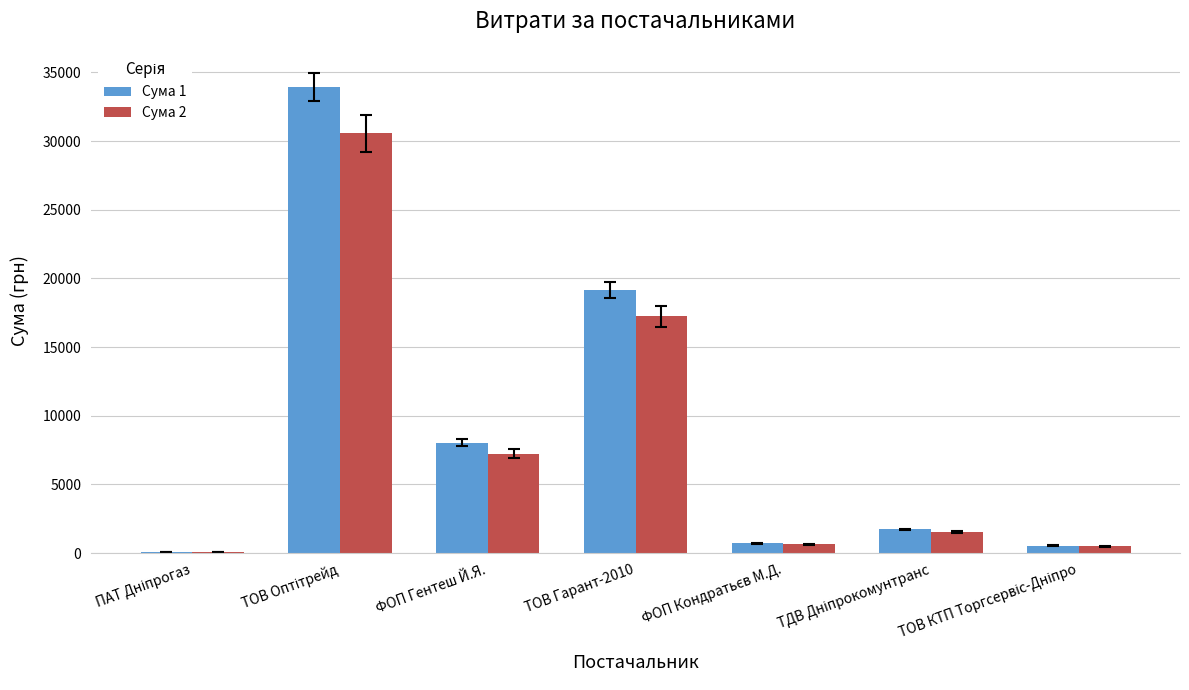

True or false: Сума 2 has a value of 27826.6 at ТОВ Гарант-2010.

False